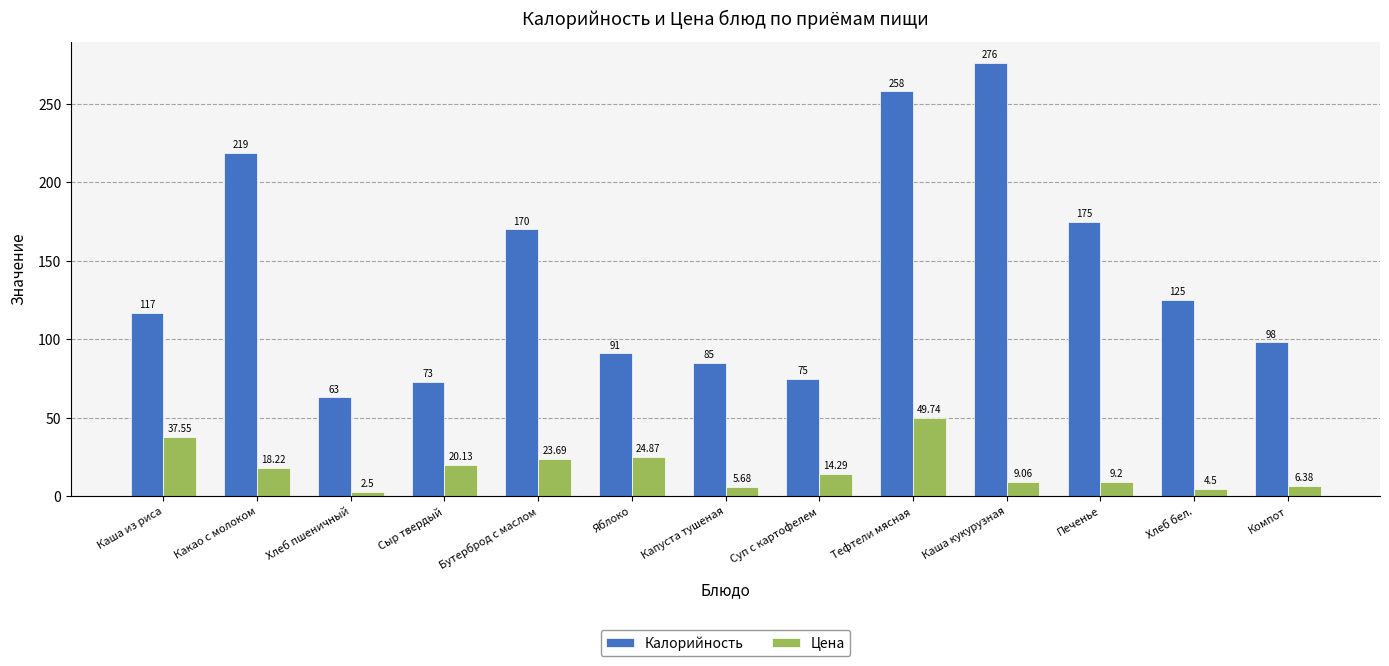

Where does the Цена series first go above 14?

Каша из риса